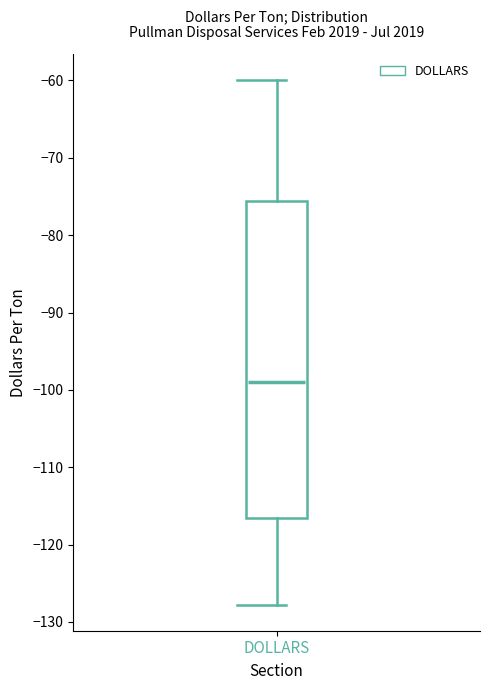

Transcribe this box plot: give where the median line is, the range the box spans, and where the two whiskers end, as read against the y-axis. The values are not printed on the chart, so give them approximately, as read against the axis.

median -99, box -117 to -76, whiskers -128 to -60